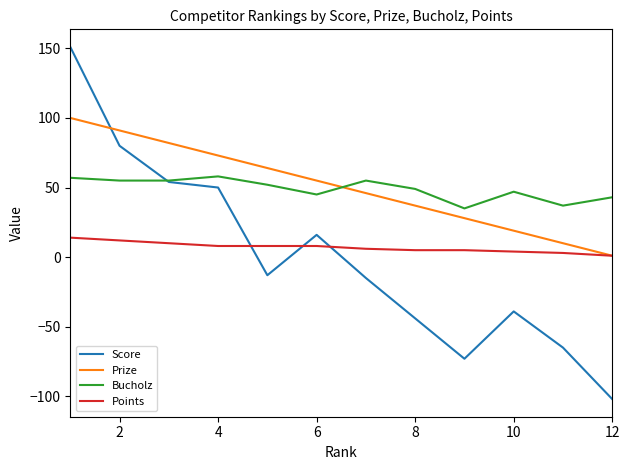

What is the sum of all Prize values?

606